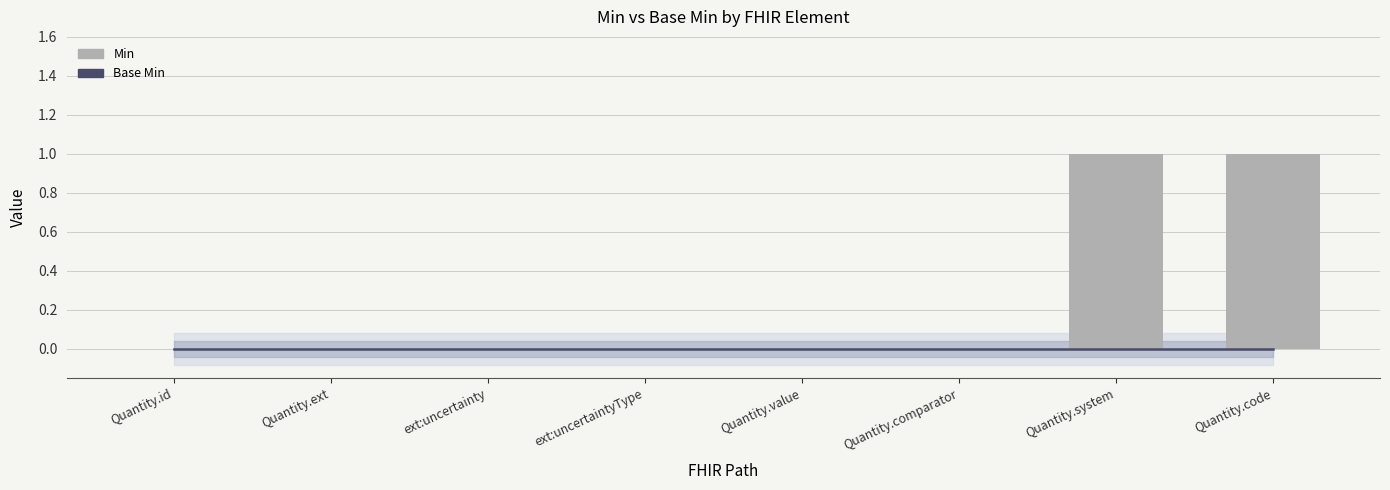

What position from the left is Quantity.code?

8